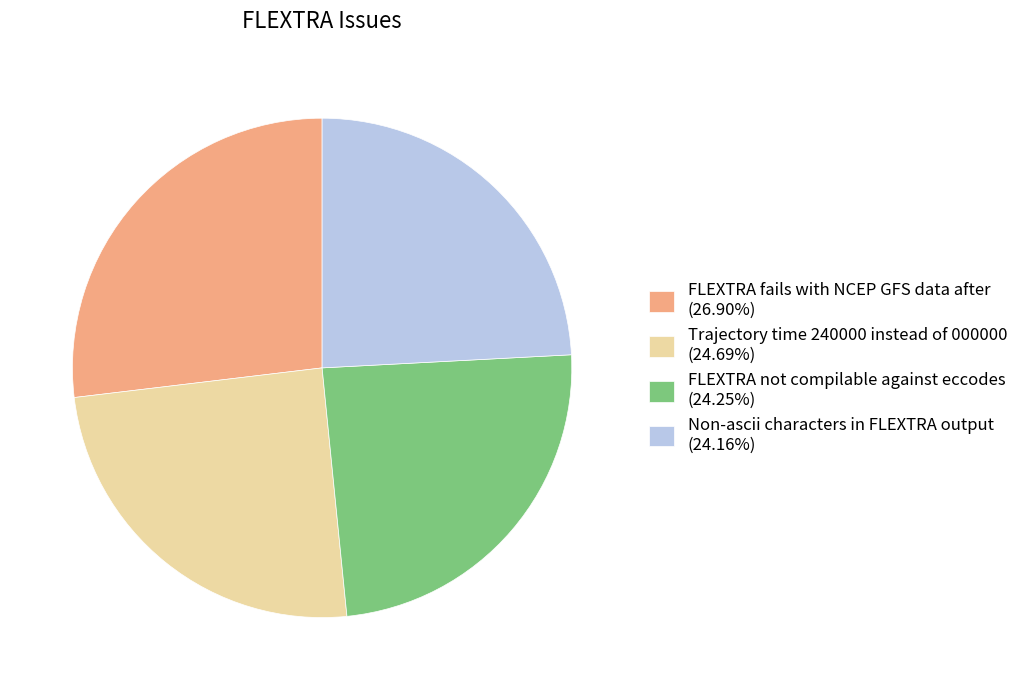

Does any single category account for the majority?

No